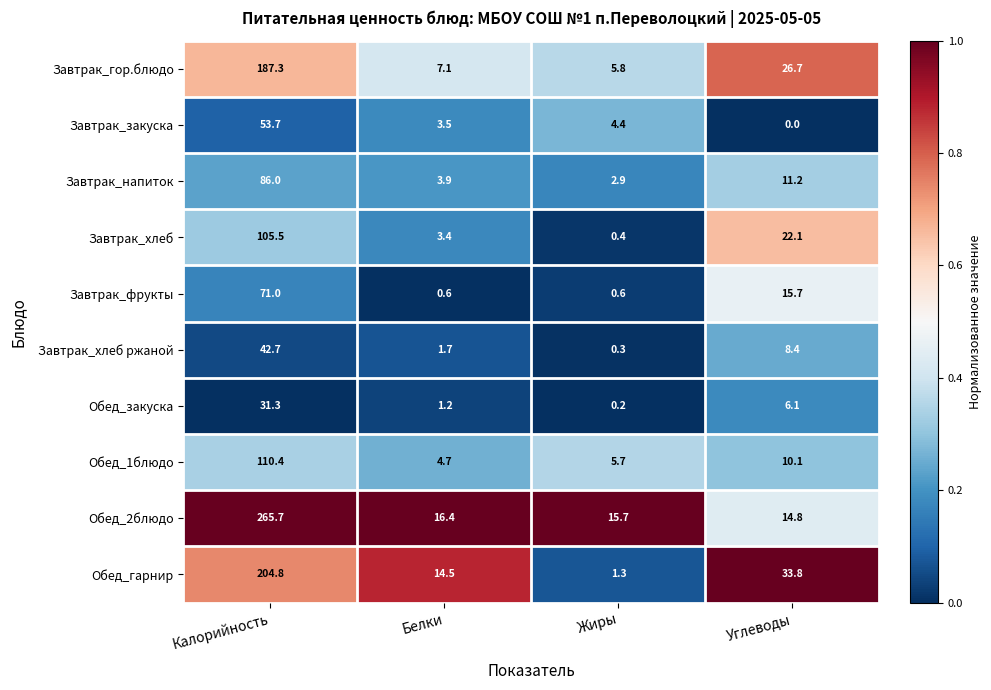

Rank the series by their maximum value, from highest to lowest.

Обед_2блюдо, Обед_гарнир, Завтрак_гор.блюдо, Обед_1блюдо, Завтрак_хлеб, Завтрак_напиток, Завтрак_фрукты, Завтрак_закуска, Завтрак_хлеб ржаной, Обед_закуска